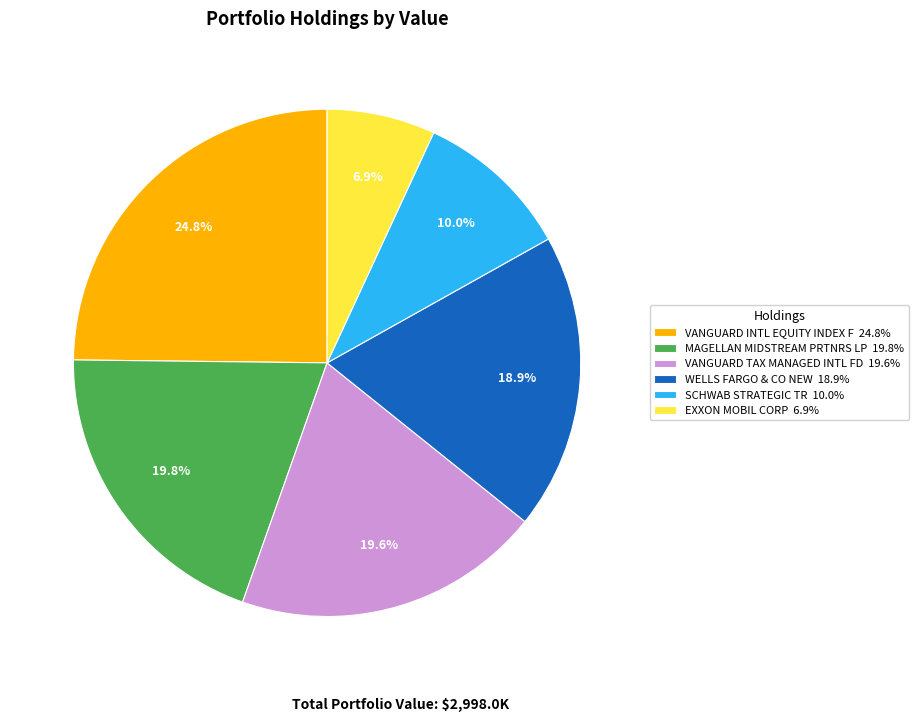

Approximately how many times larger is the value at WELLS FARGO & CO NEW 18.9% compared to MAGELLAN MIDSTREAM PRTNRS LP 19.8%?

1.0